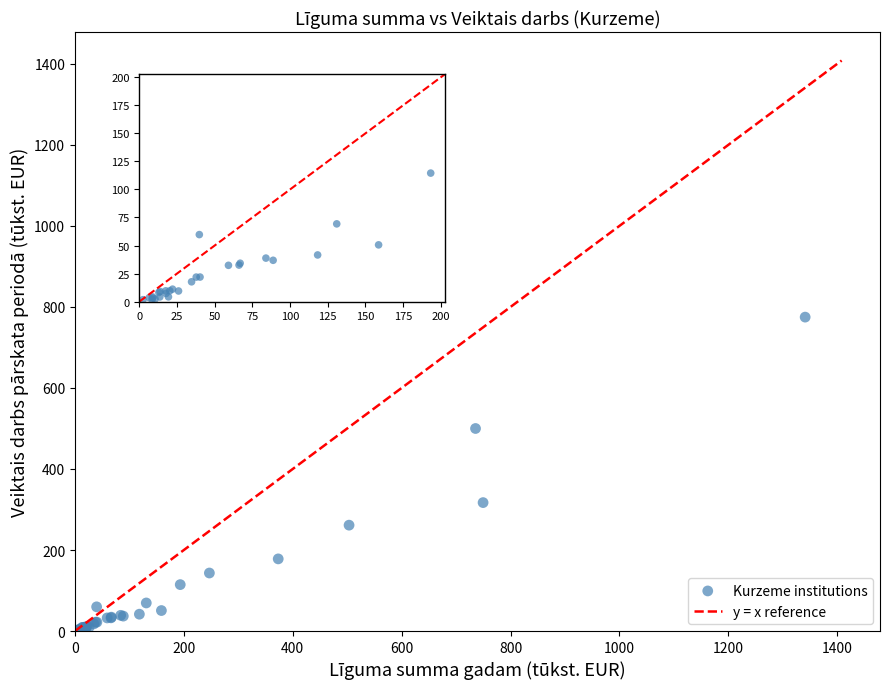

What Y value in the scatter plot is closest to 388?

317.0